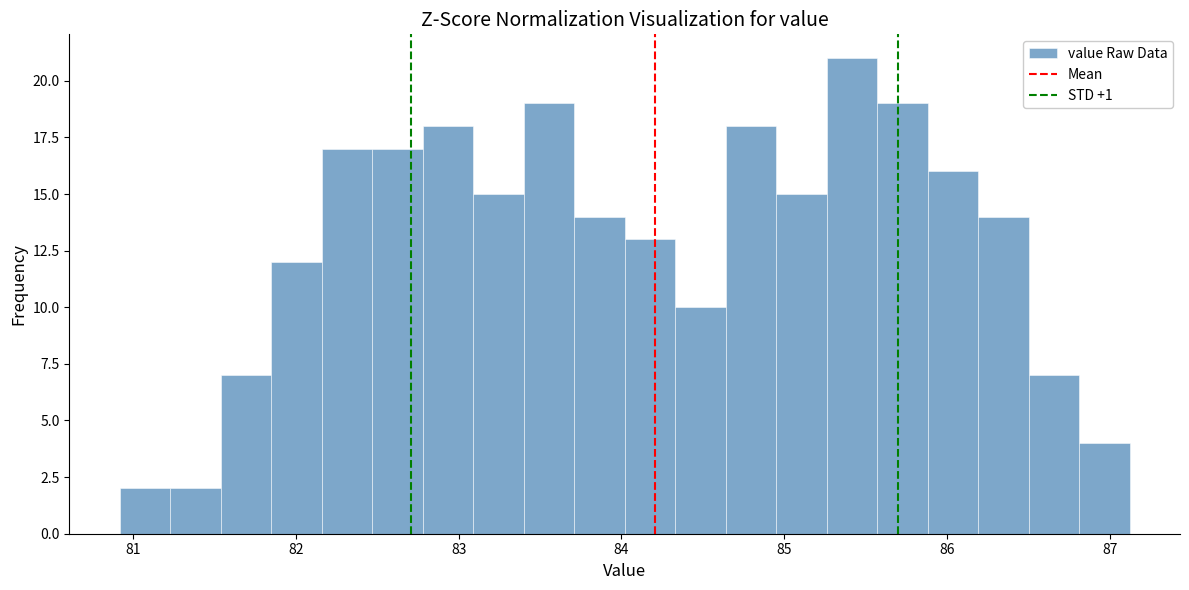

Around what value on the x-axis is the tallest bar? Give the approximate position of its centre, as read against the axis.

85.4